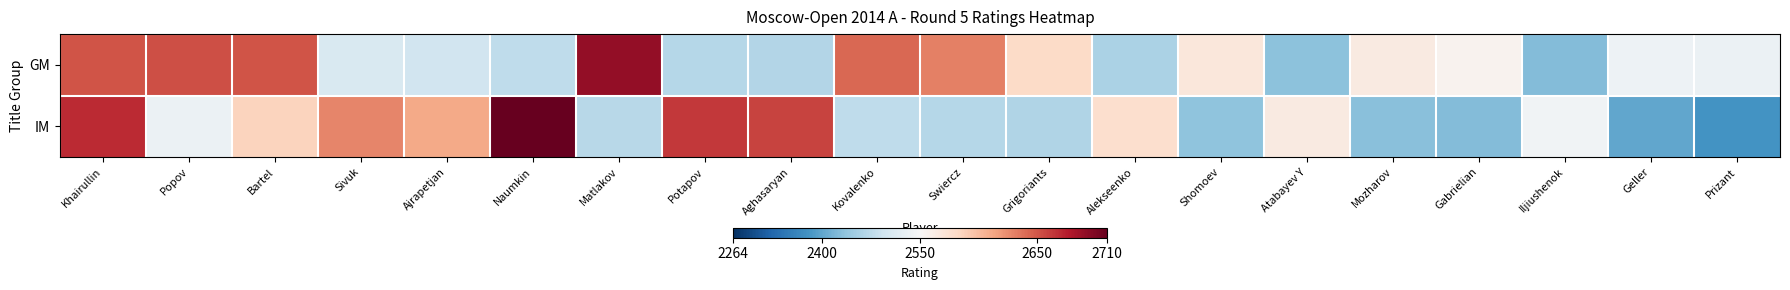

Reading left to right, extract all data points from this chart.

GM: Khairullin=2651	Popov=2653	Bartel=2651	Sivuk=2507	Ajrapetjan=2495	Naumkin=2478	Matlakov=2690	Potapov=2469	Aghasaryan=2467	Kovalenko=2642	Swiercz=2630	Grigoriants=2581	Alekseenko=2459	Shomoev=2568	Atabayev Y=2432	Mozharov=2564	Gabrielian=2555	Iljiushenok=2426	Geller=2536	Prizant=2534
IM: Khairullin=2669	Popov=2534	Bartel=2586	Sivuk=2628	Ajrapetjan=2611	Naumkin=2710	Matlakov=2471	Potapov=2663	Aghasaryan=2658	Kovalenko=2477	Swiercz=2468	Grigoriants=2463	Alekseenko=2577	Shomoev=2436	Atabayev Y=2564	Mozharov=2430	Gabrielian=2426	Iljiushenok=2539	Geller=2402	Prizant=2378